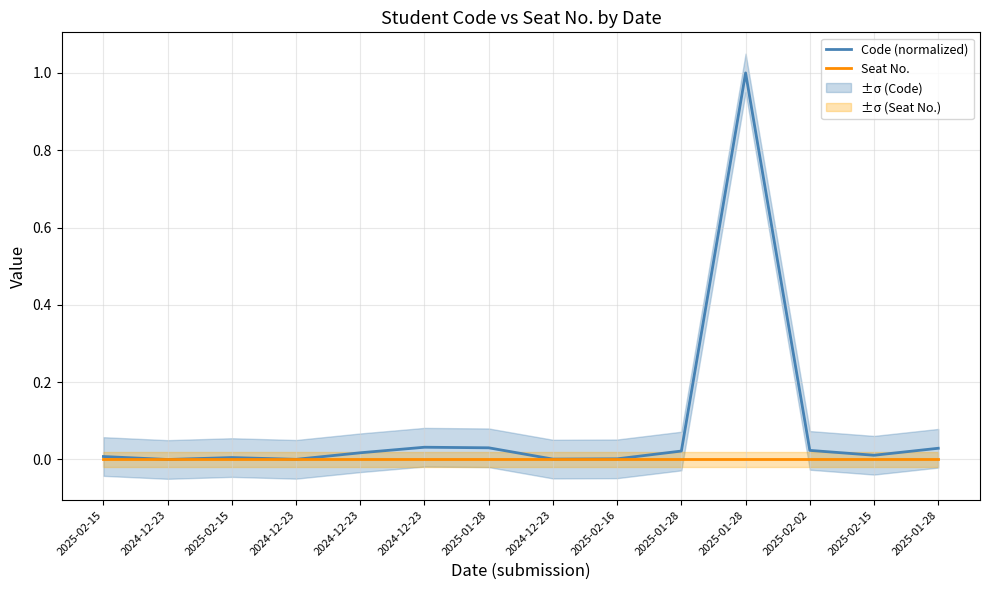

True or false: Code (normalized) and Seat No. intersect in this chart.

False